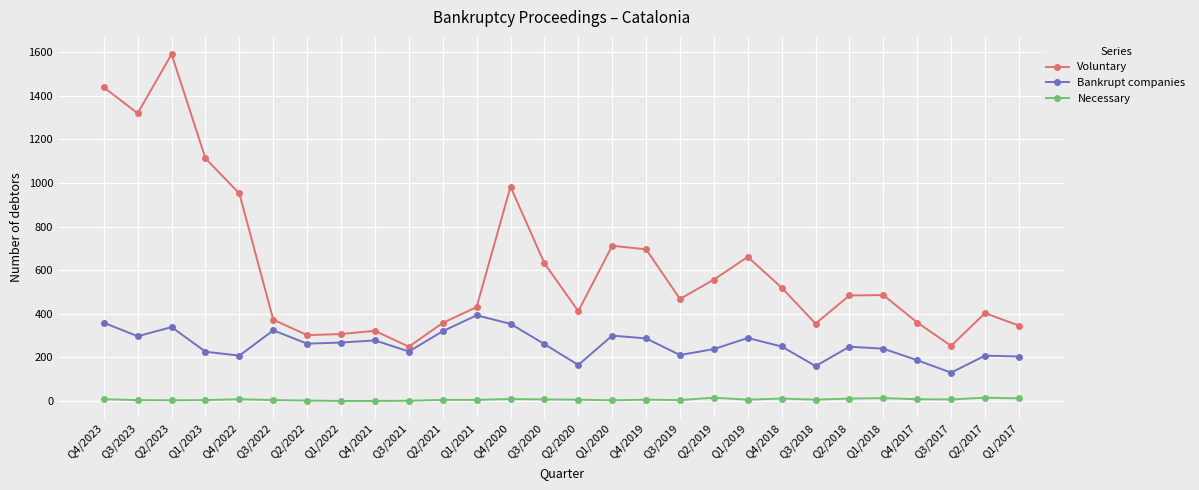

Rank the series by their average value, from lowest to highest.

Necessary, Bankrupt companies, Voluntary